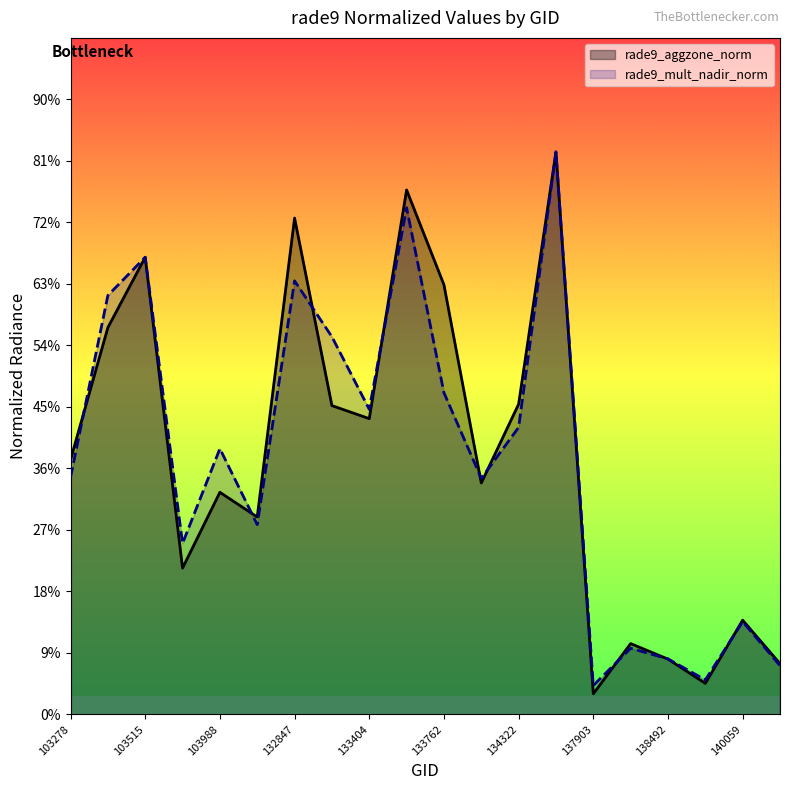

How many interior local peaks does the rade9_aggzone_norm series have?

7